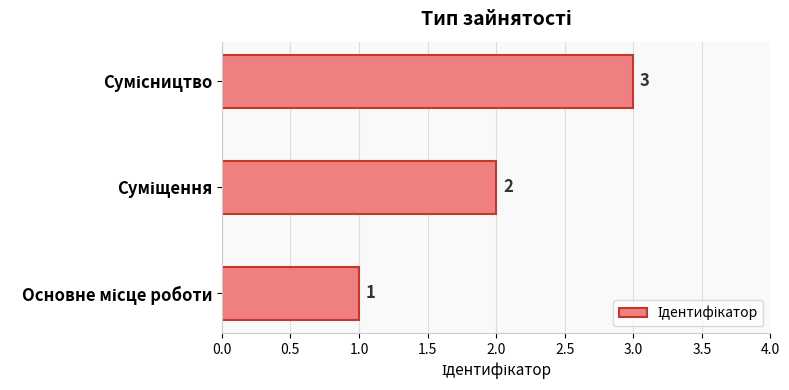

How many values are between 1 and 3?

3